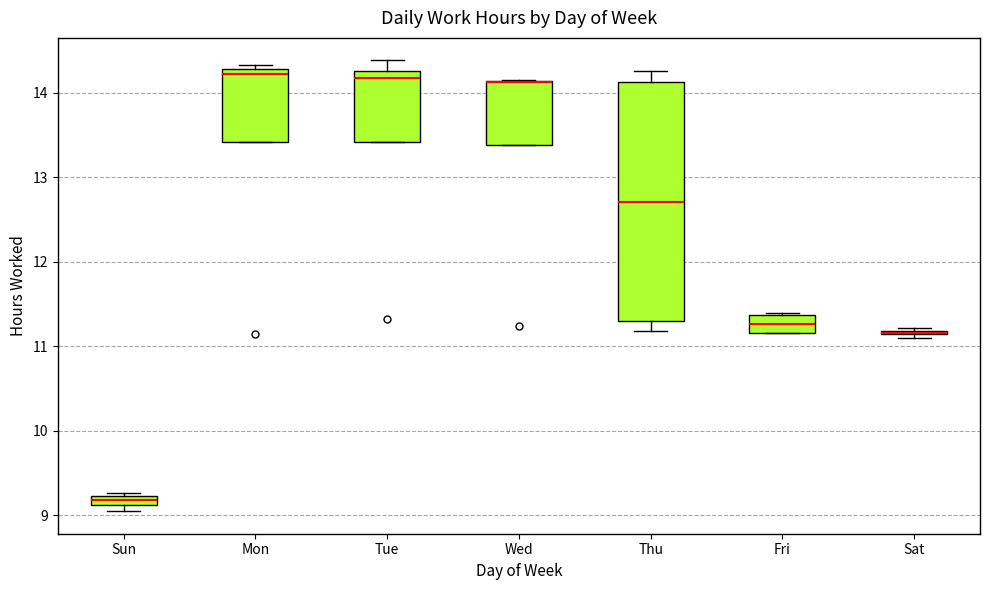

Where is the upper edge of the box for Mon on the y-axis? The values are not printed on the chart, so give them approximately, as read against the axis.

14.3